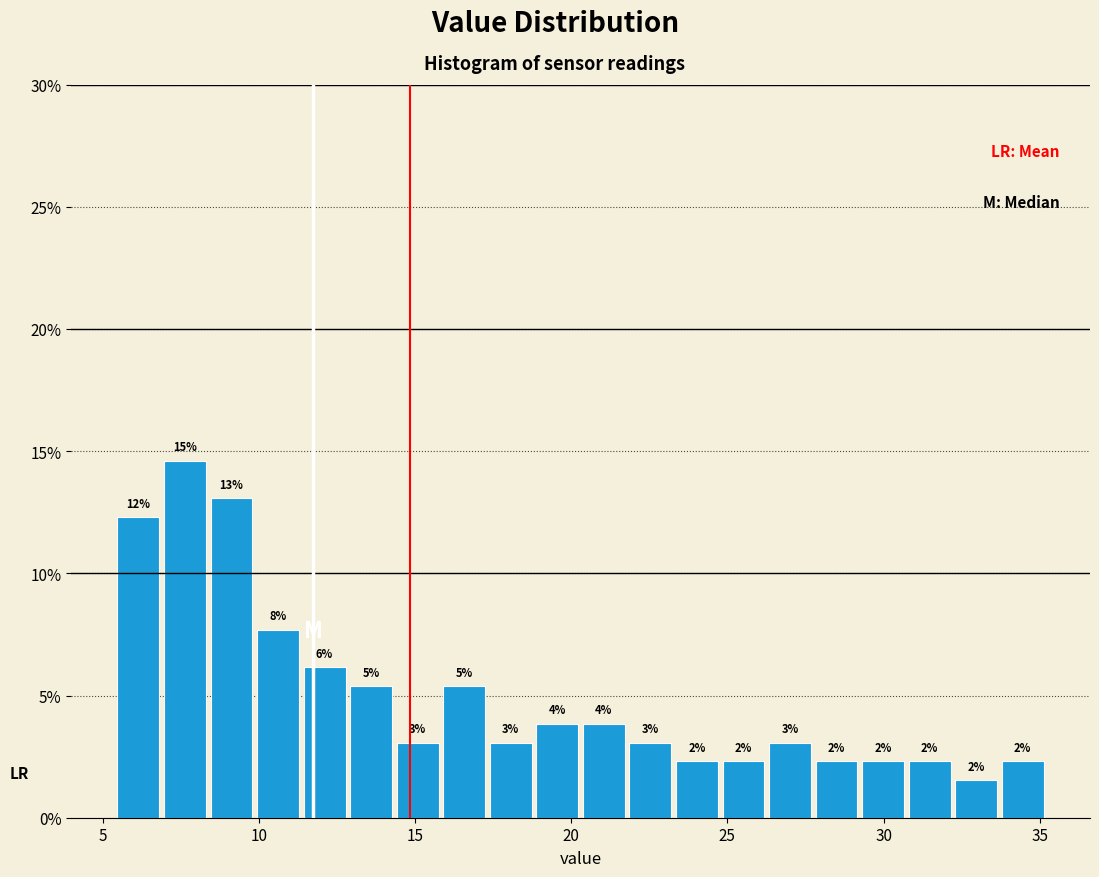

Read against the x-axis, roughly where is the centre of the tallest bar?

7.5